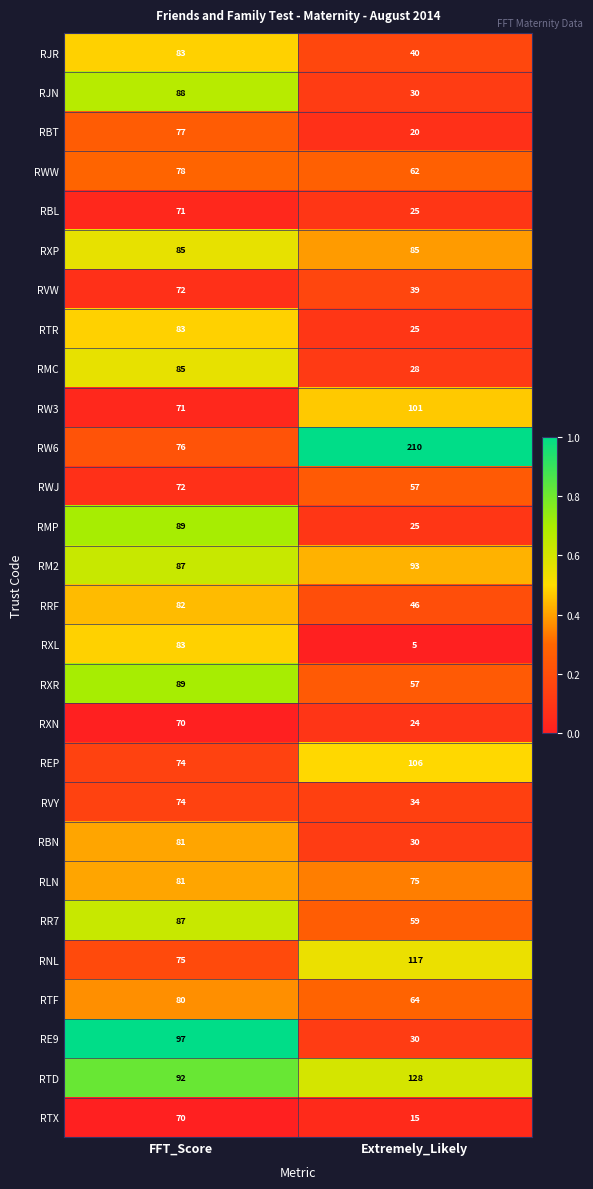

What is the difference between the highest and lowest values at Extremely_Likely?

205